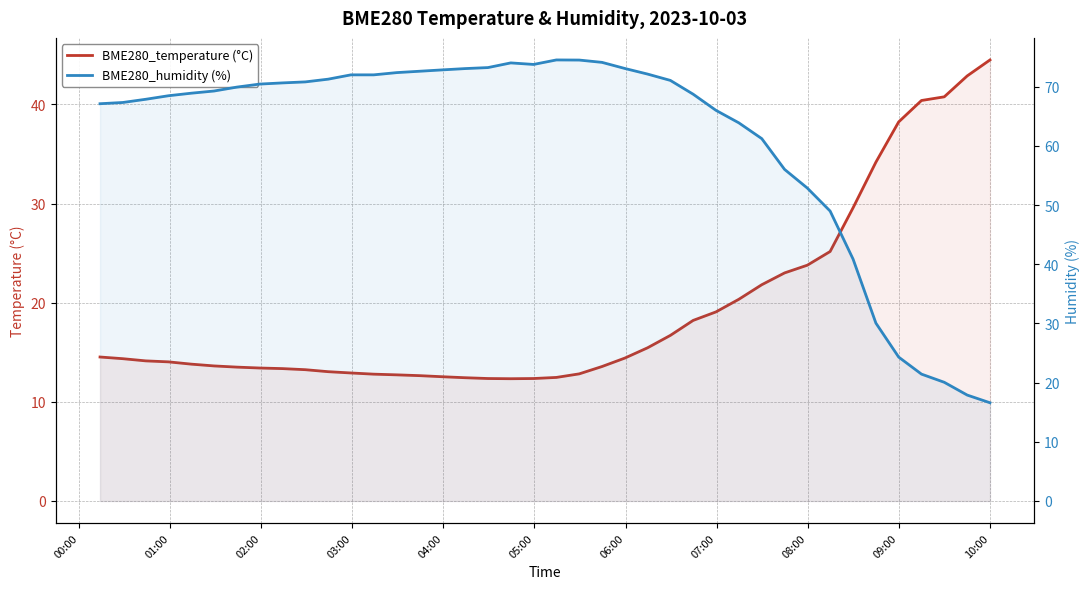

What is the sum of all BME280_temperature (°C) values?

771.3